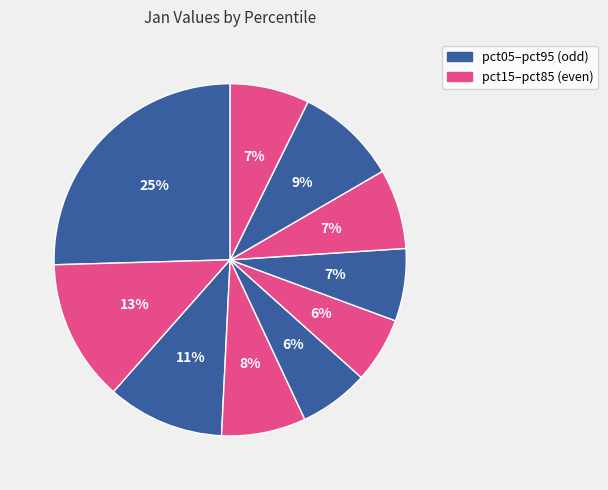

Which slice is the largest?

pct05